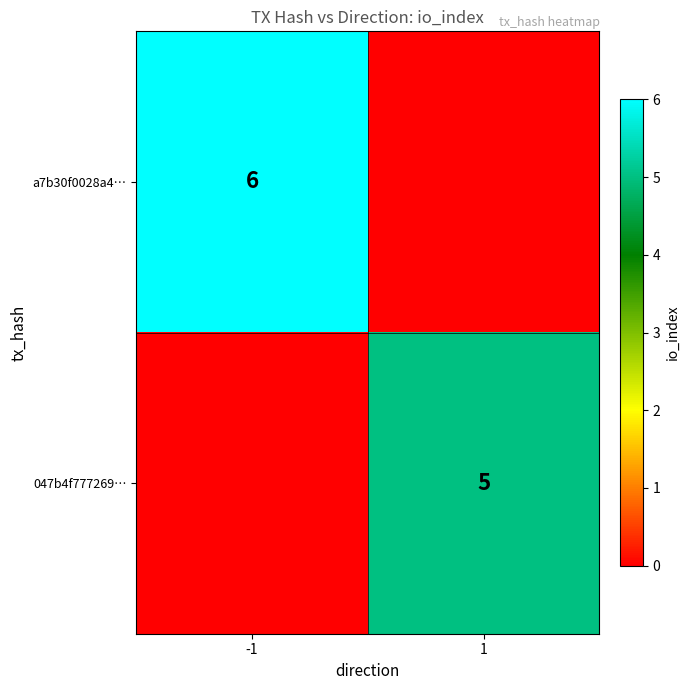

The a7b30f0028a4… series shows 10 at -1. True or false?

False